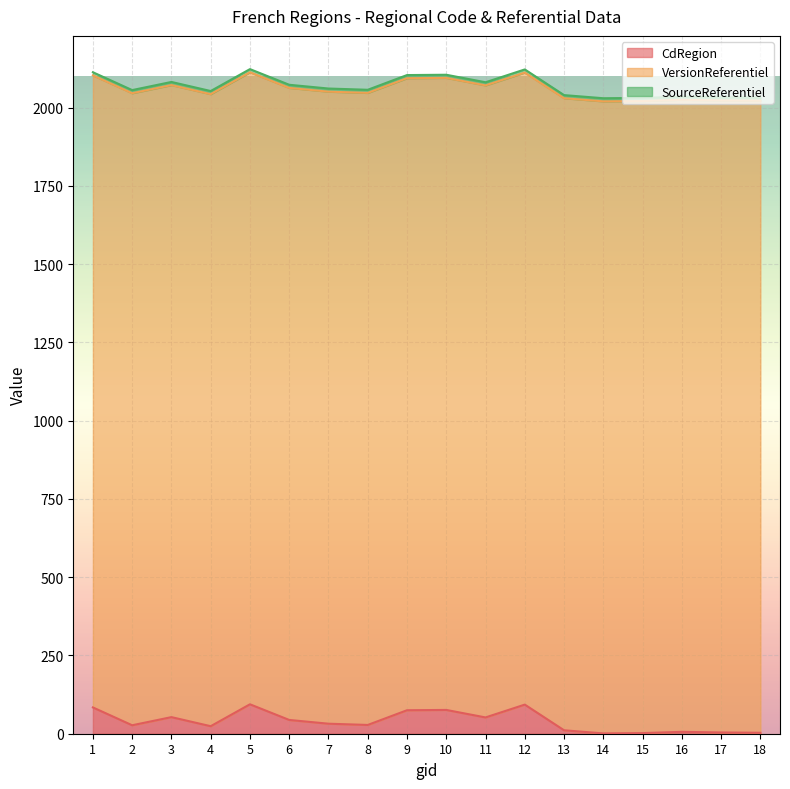

True or false: CdRegion has a value of 44 at 6.

True